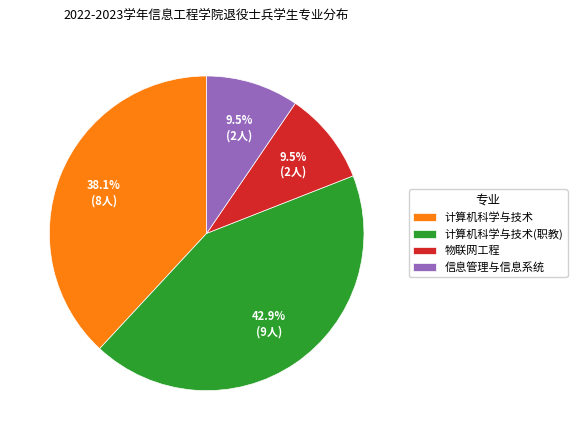

Is 计算机科学与技术(职教) the majority of the pie?

No